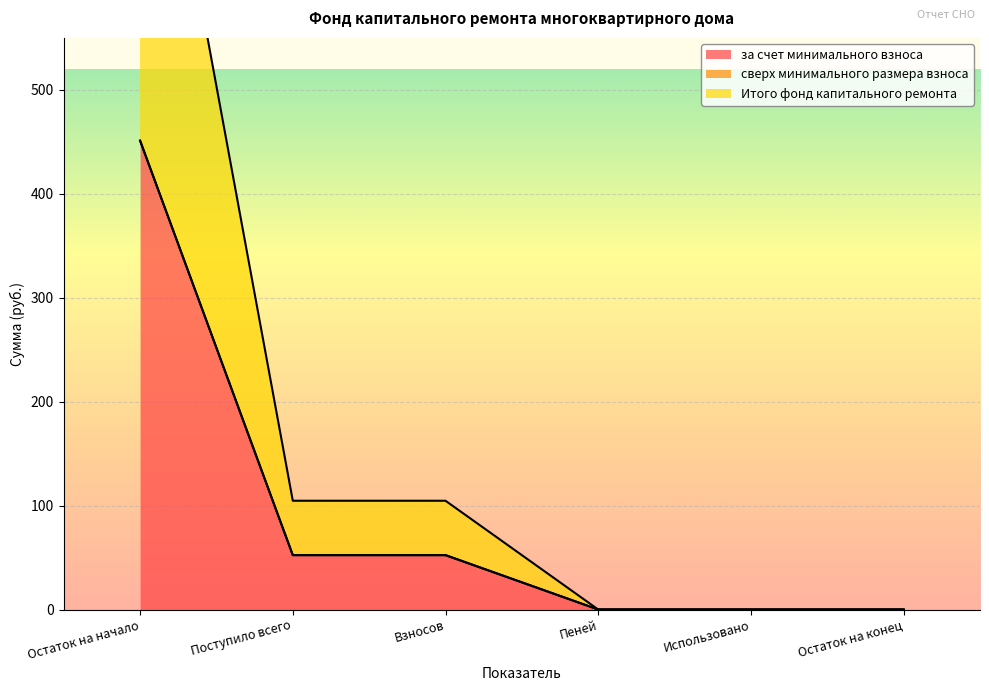

The за счет минимального взноса series shows -295.9 at Пеней. True or false?

False